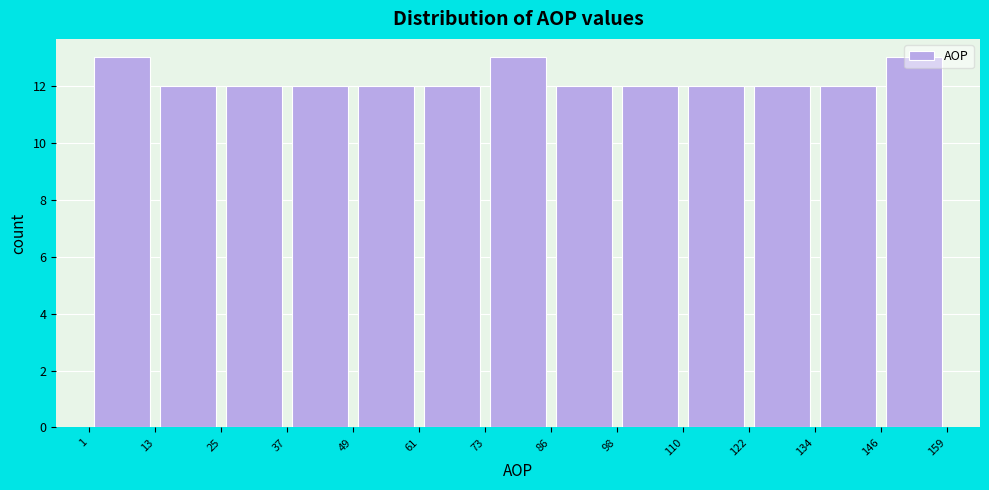

Reading left to right, list every bar in this chart as the range it spans on the x-axis followed by its height. The values are not printed on the chart, so give them approximately, as read against the axis.

1 to 13: 13
13 to 25: 12
25 to 37: 12
37 to 49: 12
49 to 61: 12
61 to 73: 12
73 to 86: 13
86 to 98: 12
98 to 110: 12
110 to 122: 12
122 to 134: 12
134 to 146: 12
146 to 159: 13